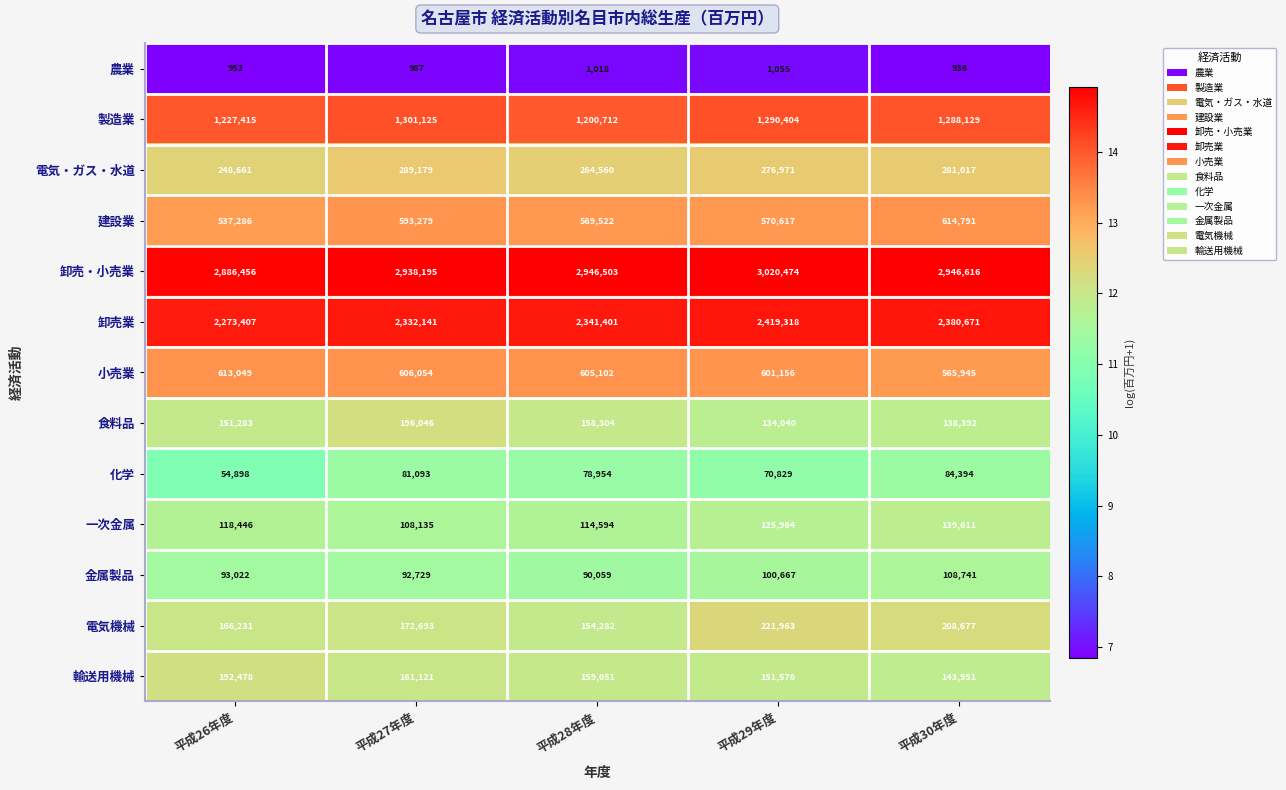

Rank the series at 平成29年度 from lowest to highest value.

農業, 化学, 金属製品, 一次金属, 食料品, 輸送用機械, 電気機械, 電気・ガス・水道, 建設業, 小売業, 製造業, 卸売業, 卸売・小売業